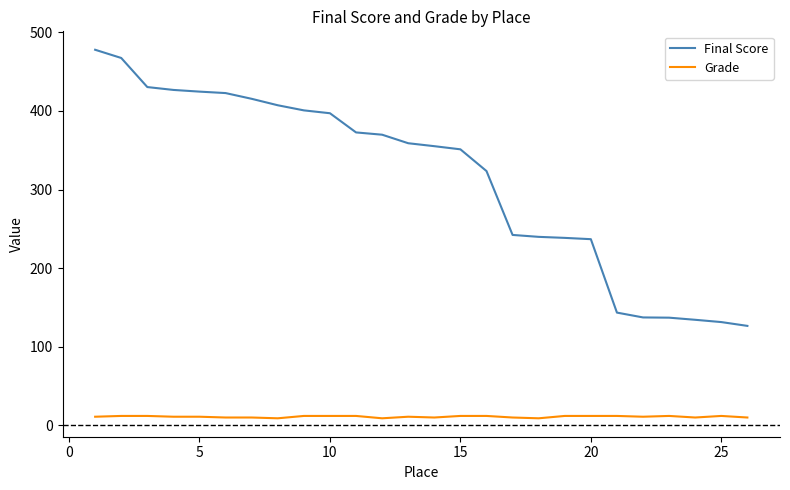

Does the chart have visible grid lines?

No